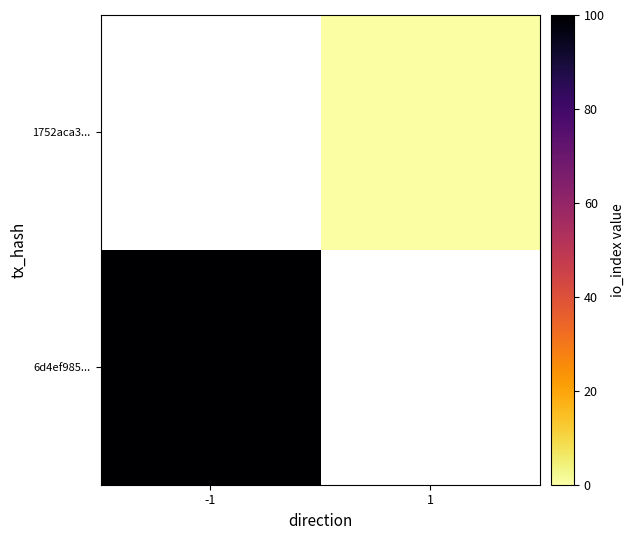

At which category does the chart reach its peak across all series?

-1